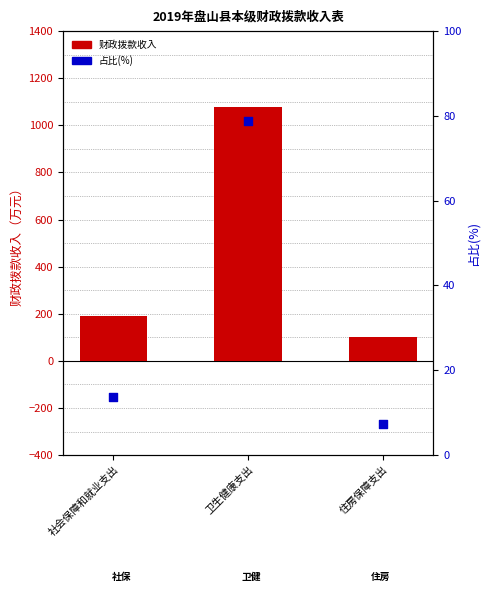

Which series has the widest spread of Y values?

财政拨款收入